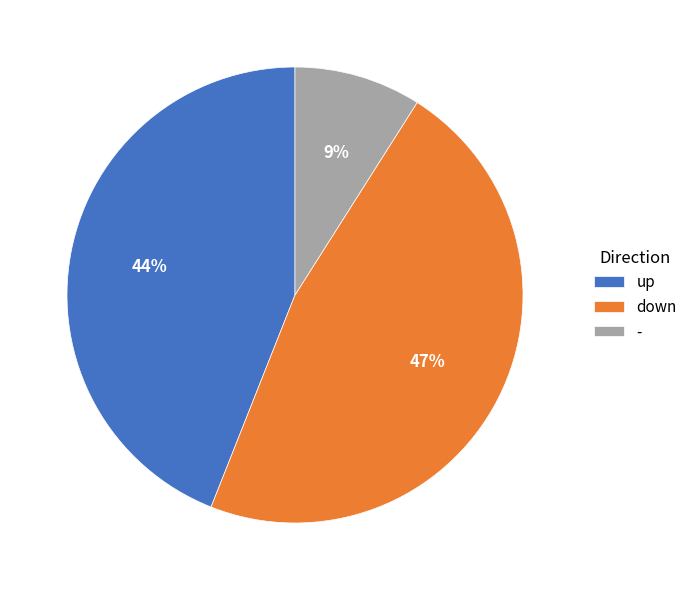

Rank the categories by value from lowest to highest.

-, up, down